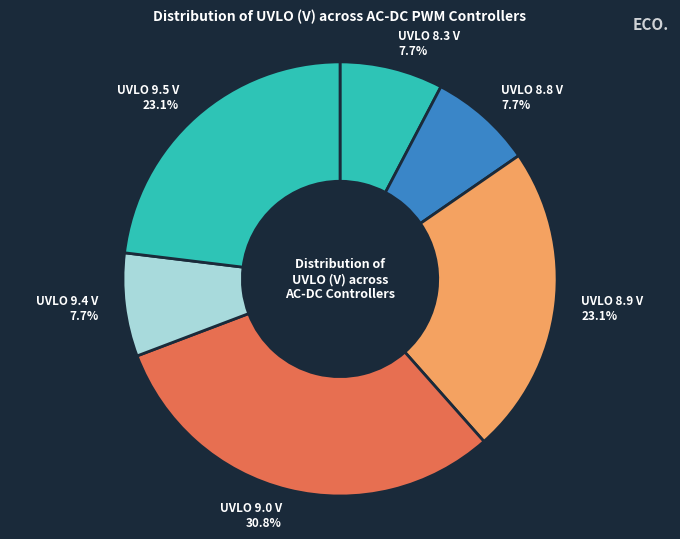

How many segments does this pie chart have?

6